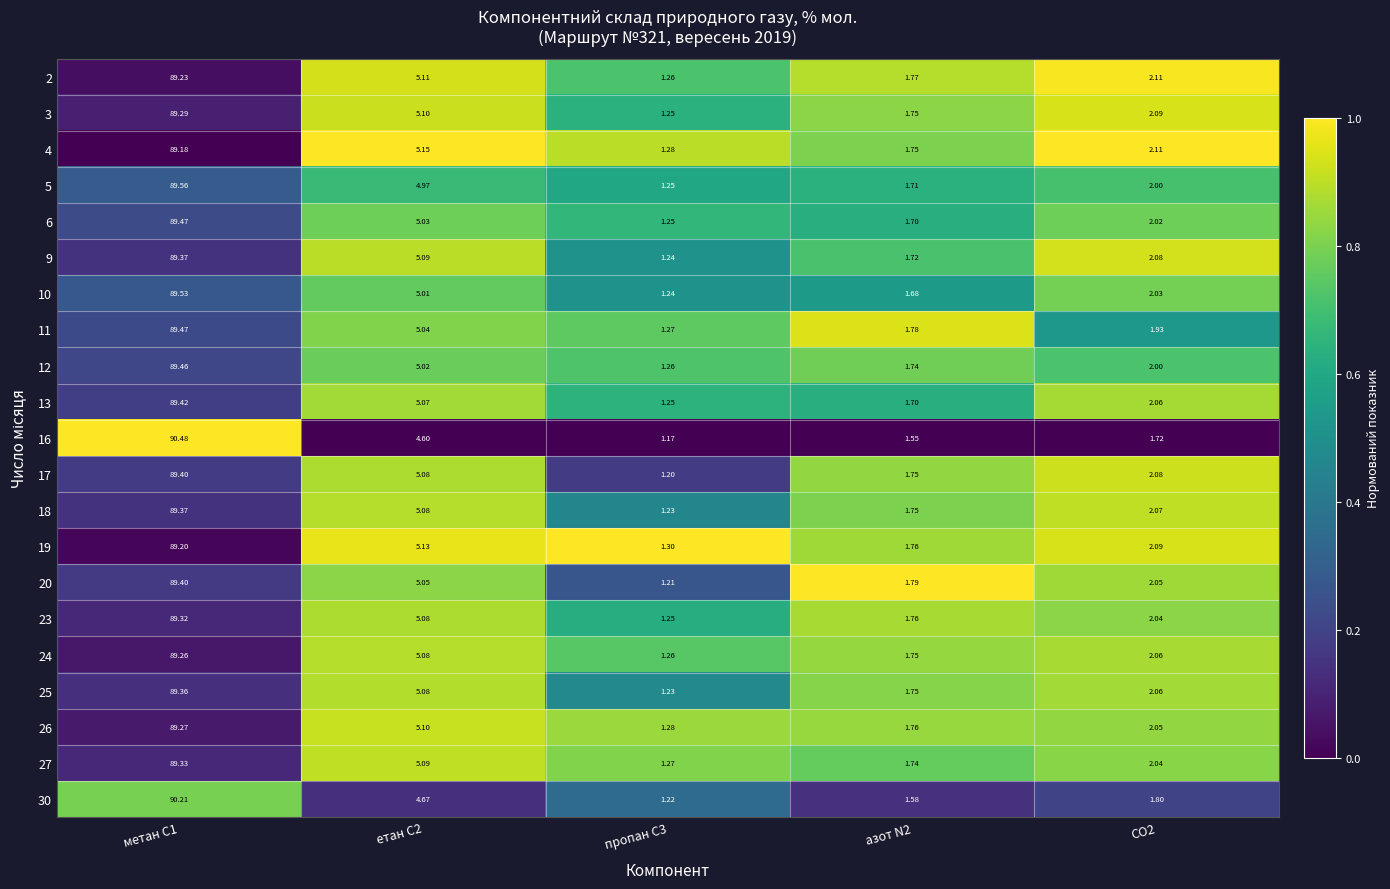

Reading left to right, transcribe all the data shown in this chart.

2: метан С1=89.2	етан С2=5.1	пропан С3=1.3	азот N2=1.8	CO2=2.1
3: метан С1=89.3	етан С2=5.1	пропан С3=1.2	азот N2=1.8	CO2=2.1
4: метан С1=89.2	етан С2=5.2	пропан С3=1.3	азот N2=1.8	CO2=2.1
5: метан С1=89.6	етан С2=5.0	пропан С3=1.2	азот N2=1.7	CO2=2.0
6: метан С1=89.5	етан С2=5.0	пропан С3=1.2	азот N2=1.7	CO2=2.0
9: метан С1=89.4	етан С2=5.1	пропан С3=1.2	азот N2=1.7	CO2=2.1
10: метан С1=89.5	етан С2=5.0	пропан С3=1.2	азот N2=1.7	CO2=2.0
11: метан С1=89.5	етан С2=5.0	пропан С3=1.3	азот N2=1.8	CO2=1.9
12: метан С1=89.5	етан С2=5.0	пропан С3=1.3	азот N2=1.7	CO2=2.0
13: метан С1=89.4	етан С2=5.1	пропан С3=1.2	азот N2=1.7	CO2=2.1
16: метан С1=90.5	етан С2=4.6	пропан С3=1.2	азот N2=1.6	CO2=1.7
17: метан С1=89.4	етан С2=5.1	пропан С3=1.2	азот N2=1.8	CO2=2.1
18: метан С1=89.4	етан С2=5.1	пропан С3=1.2	азот N2=1.8	CO2=2.1
19: метан С1=89.2	етан С2=5.1	пропан С3=1.3	азот N2=1.8	CO2=2.1
20: метан С1=89.4	етан С2=5.0	пропан С3=1.2	азот N2=1.8	CO2=2.0
23: метан С1=89.3	етан С2=5.1	пропан С3=1.2	азот N2=1.8	CO2=2.0
24: метан С1=89.3	етан С2=5.1	пропан С3=1.3	азот N2=1.8	CO2=2.1
25: метан С1=89.4	етан С2=5.1	пропан С3=1.2	азот N2=1.8	CO2=2.1
26: метан С1=89.3	етан С2=5.1	пропан С3=1.3	азот N2=1.8	CO2=2.0
27: метан С1=89.3	етан С2=5.1	пропан С3=1.3	азот N2=1.7	CO2=2.0
30: метан С1=90.2	етан С2=4.7	пропан С3=1.2	азот N2=1.6	CO2=1.8